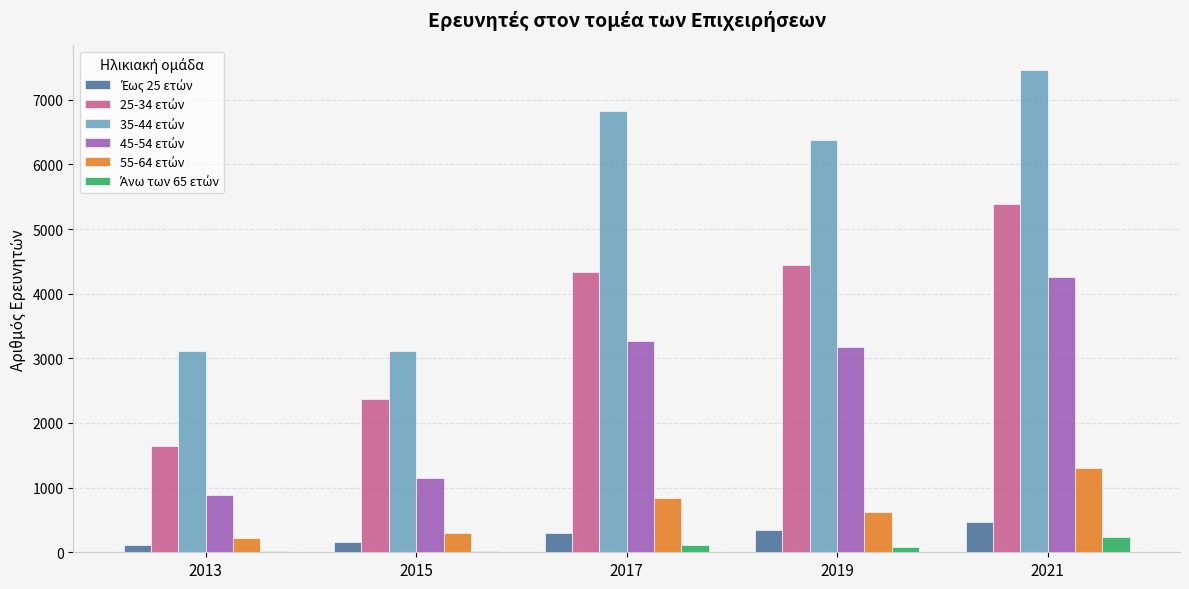

Count the number of data series in this chart.

6